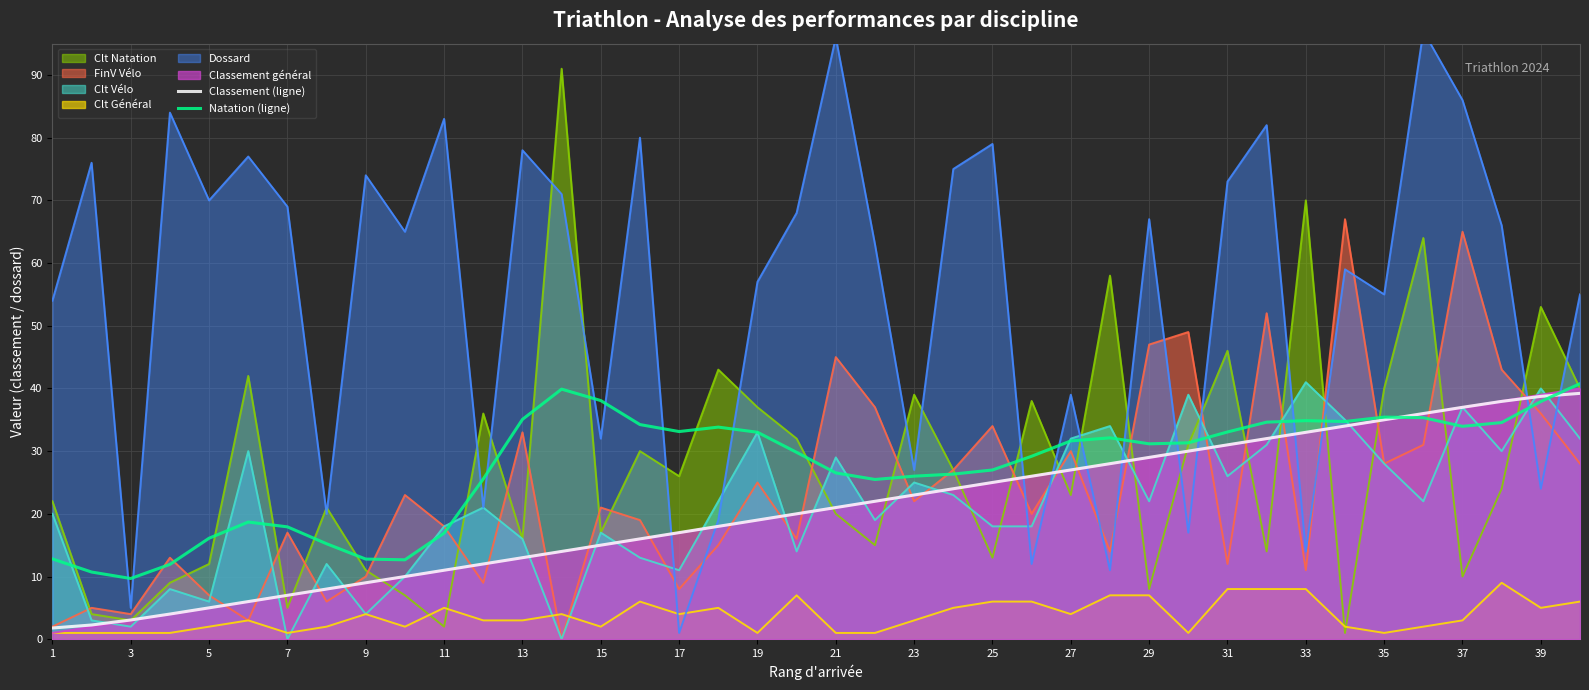

True or false: Classement (ligne) and Natation (ligne) cross at least once.

True